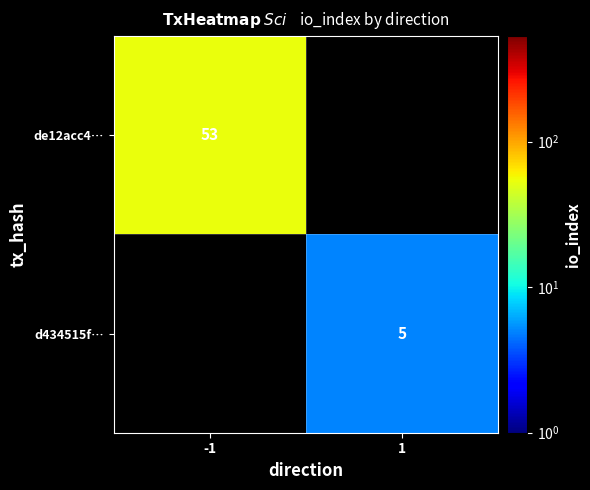

The value of d434515f… at 1 is 5. True or false?

True